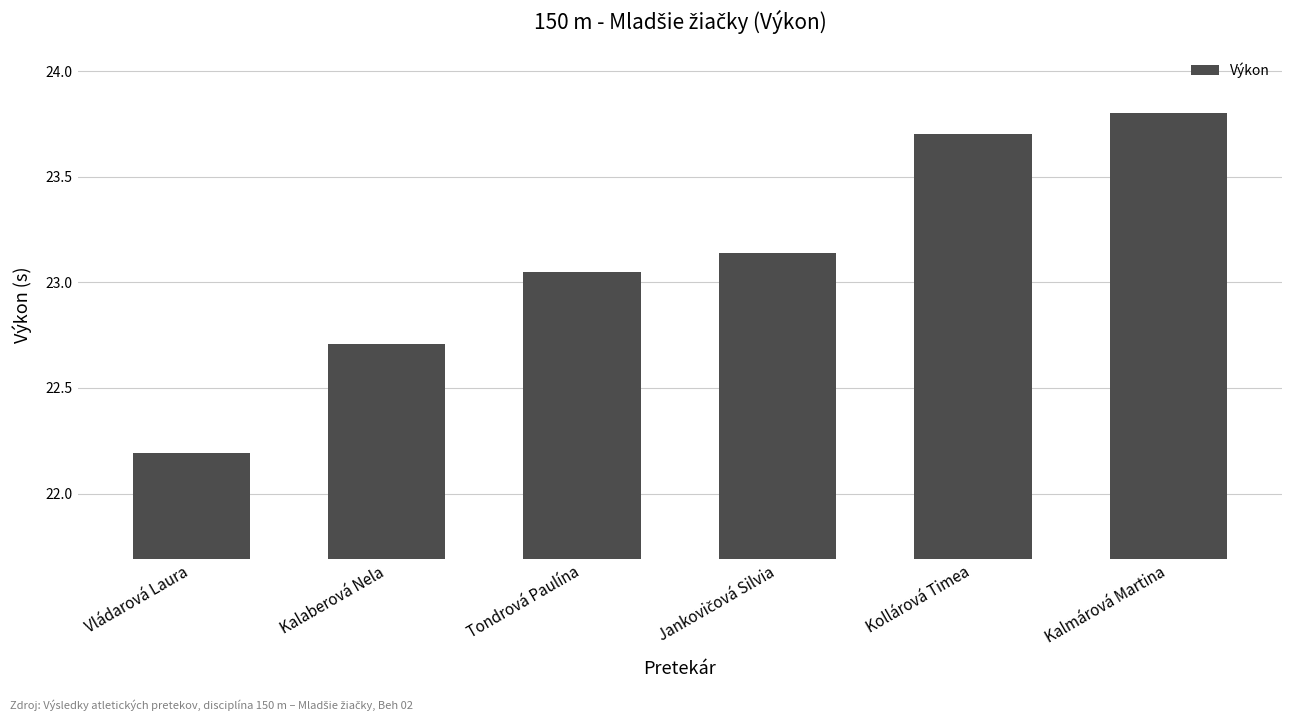

What is the change in value from Kalaberová Nela to Kalmárová Martina?

+1.1